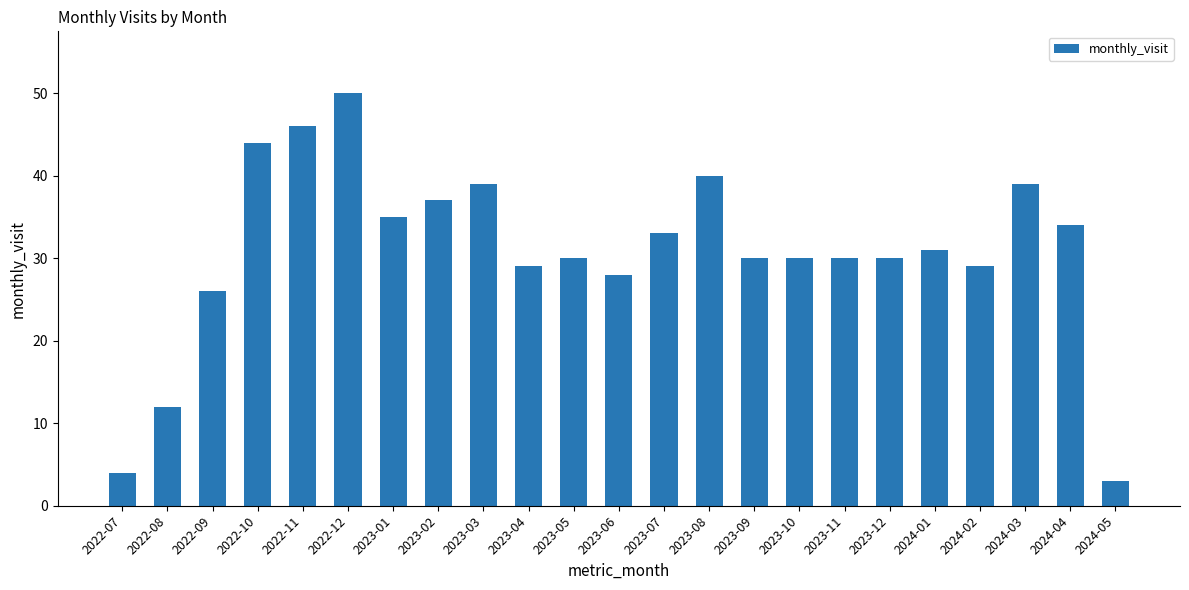

Is it true that the value at 2023-12 is 8?

False